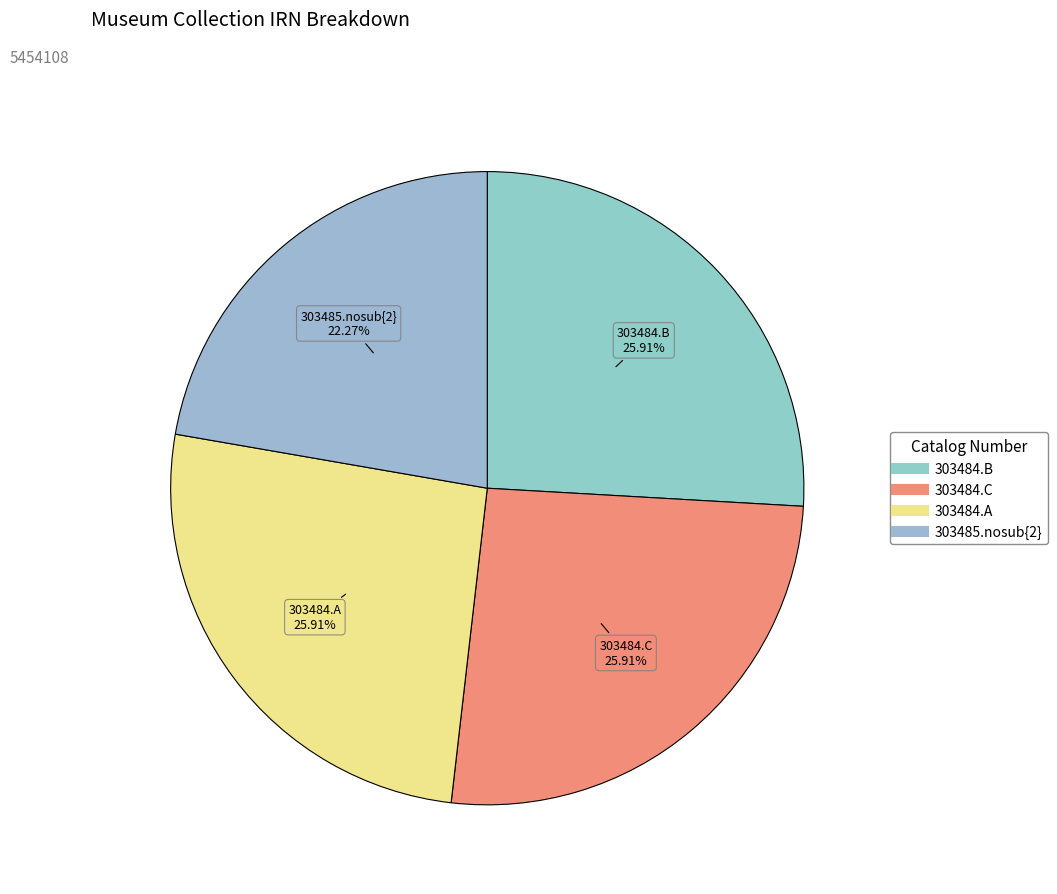

To the nearest percent, what percentage of the pie is 303484.A?

26%